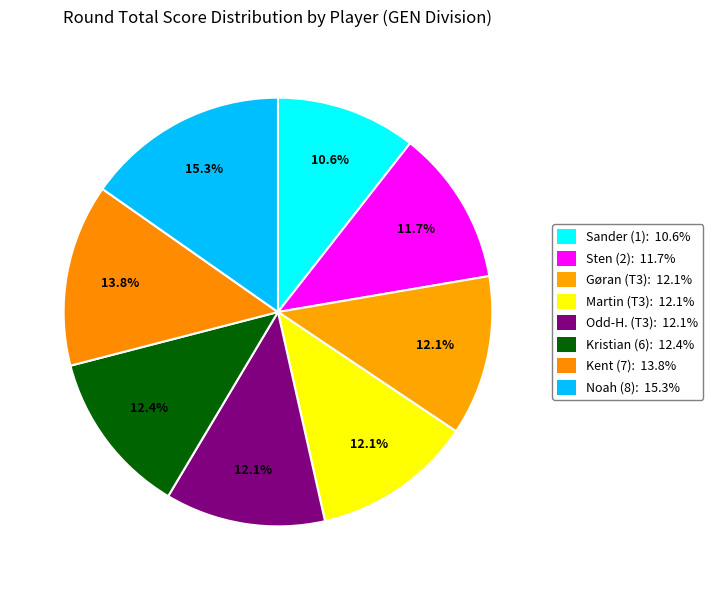

How many slices are in this pie chart?

8